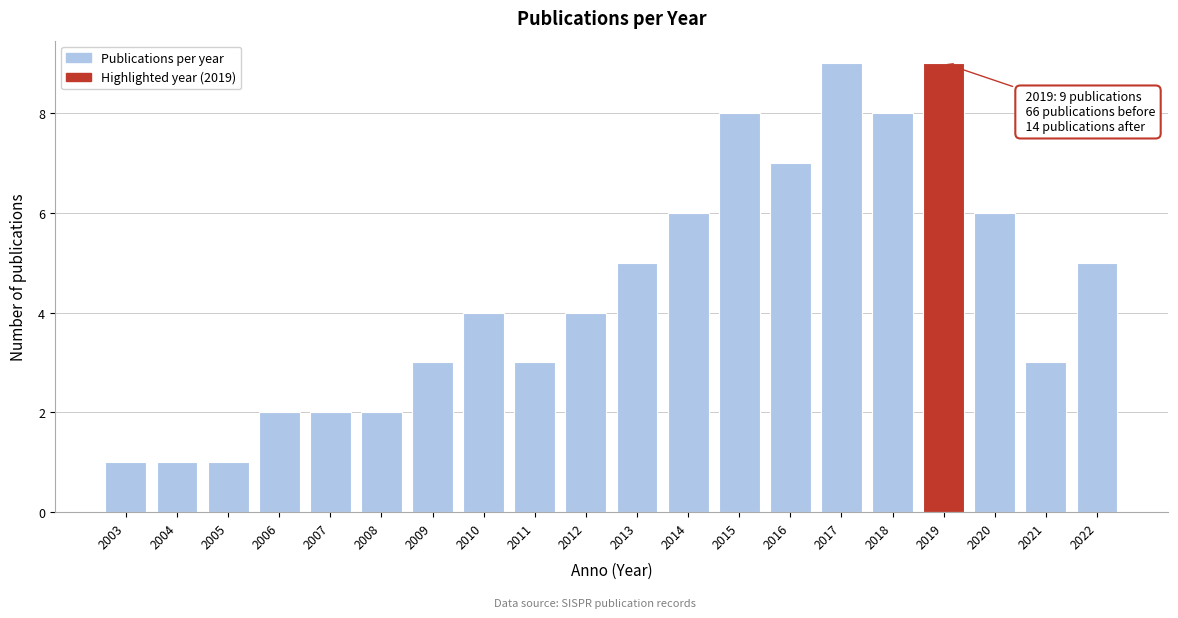

Reading left to right, transcribe all the data shown in this chart.

2003=1	2004=1	2005=1	2006=2	2007=2	2008=2	2009=3	2010=4	2011=3	2012=4	2013=5	2014=6	2015=8	2016=7	2017=9	2018=8	2019=9	2020=6	2021=3	2022=5